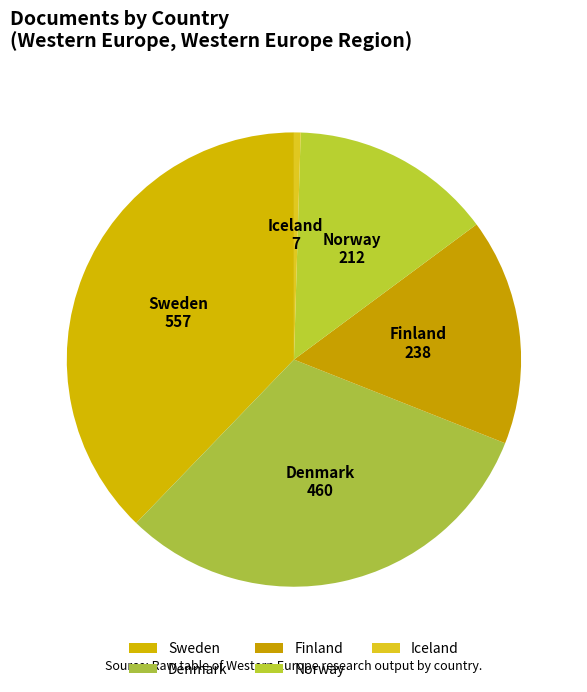

Does Finland represent more than half of the total?

No